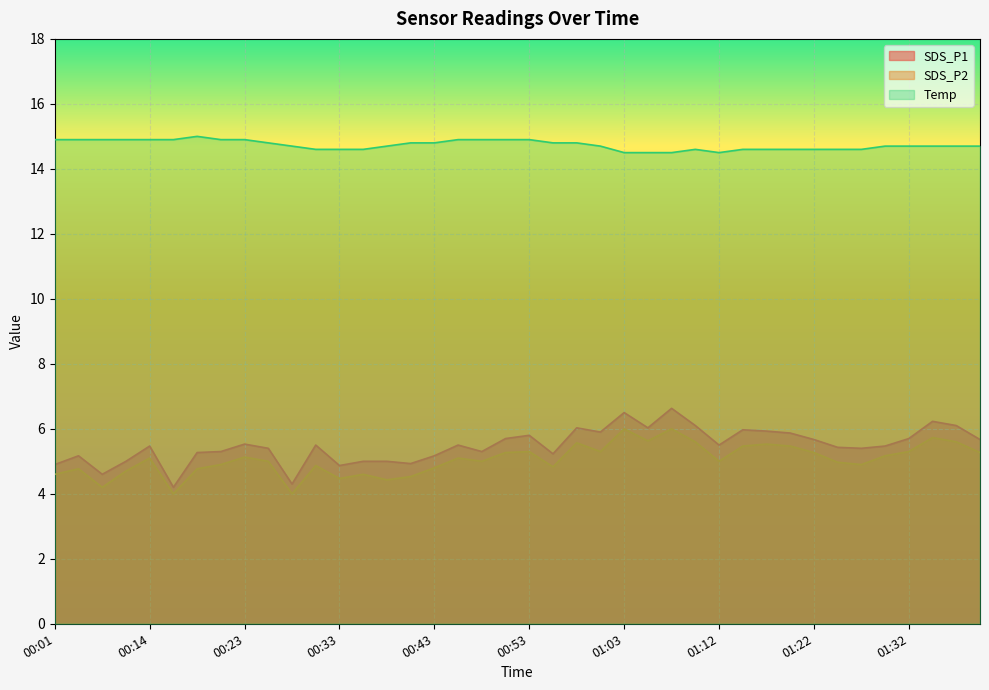

The value of Temp at 01:15 is 24.5. True or false?

False